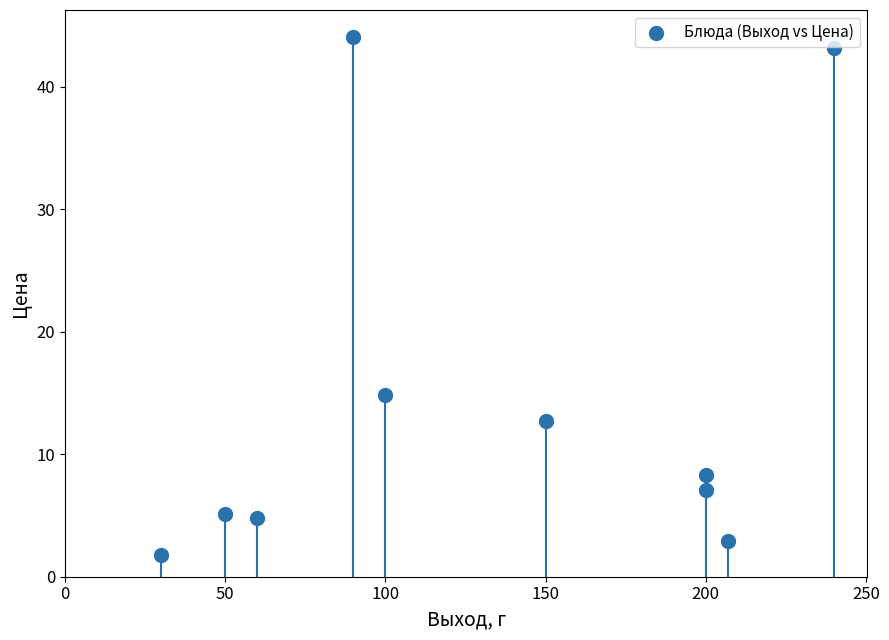

What Y value in the scatter plot is closest to 22?

14.8